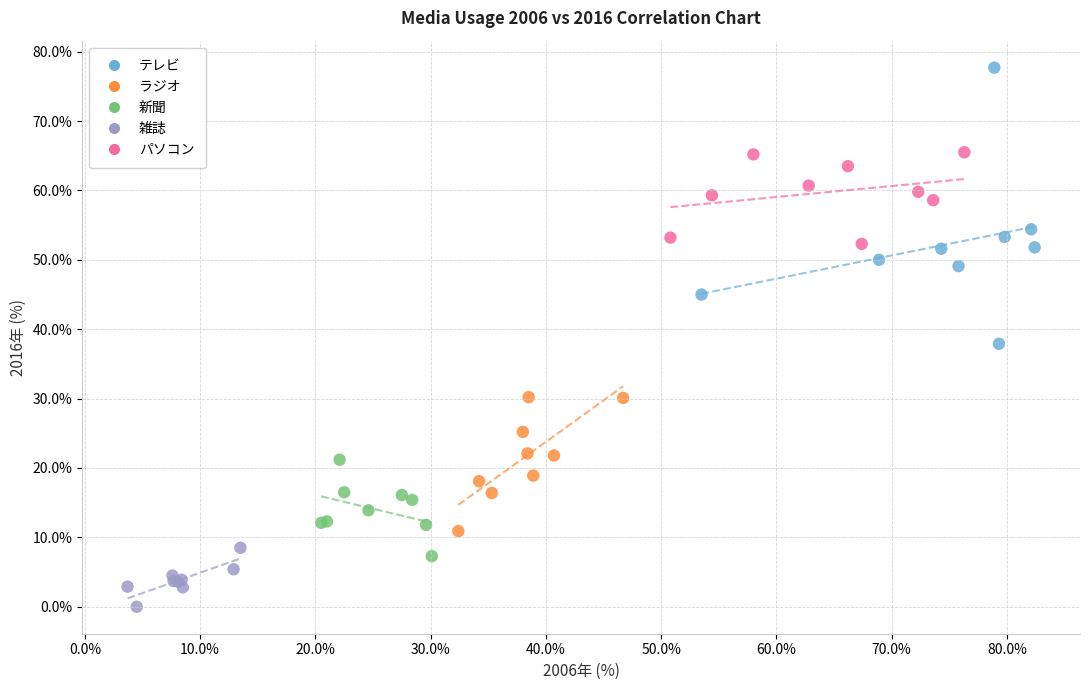

Which series reaches the maximum Y coordinate?

テレビ